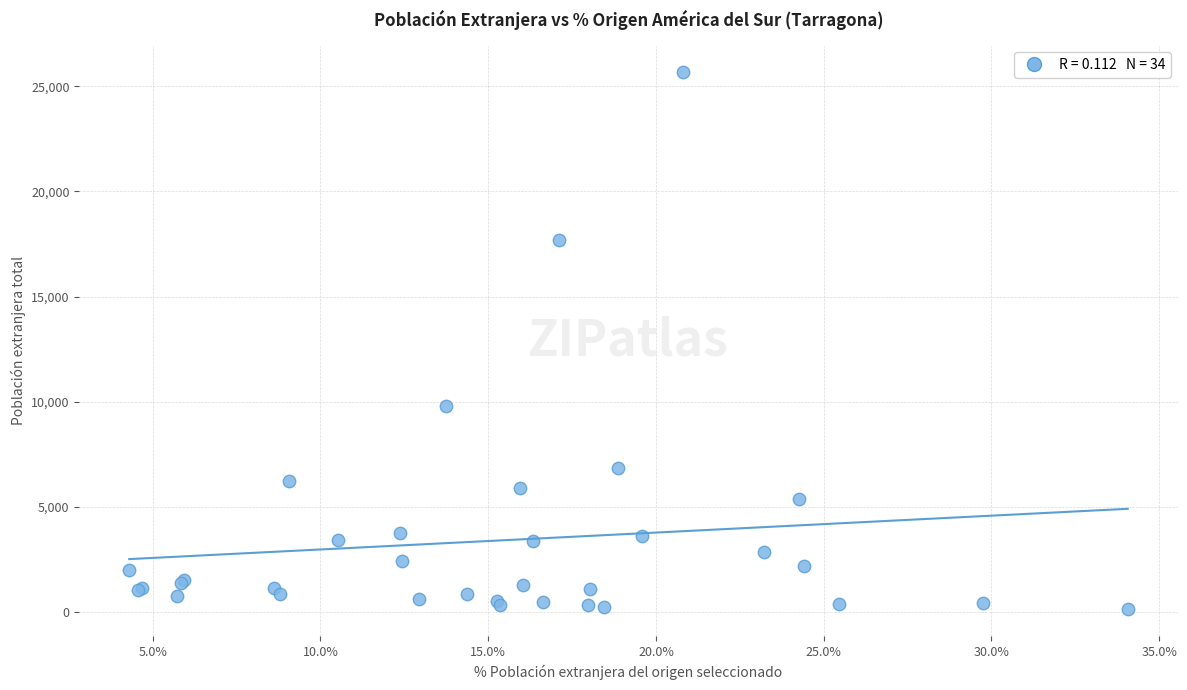

What Y value in the scatter plot is closest to 12896?

9780